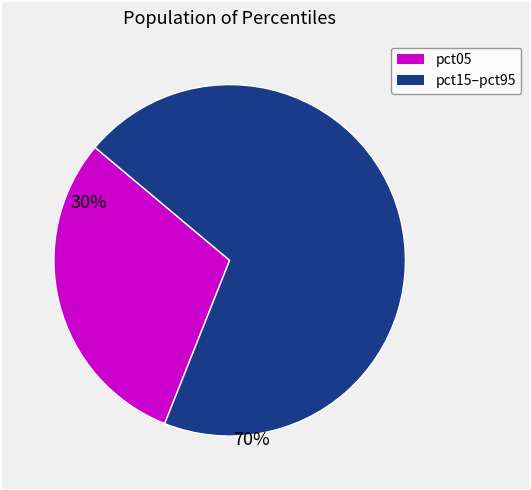

Is there any slice that represents more than half of the pie?

Yes